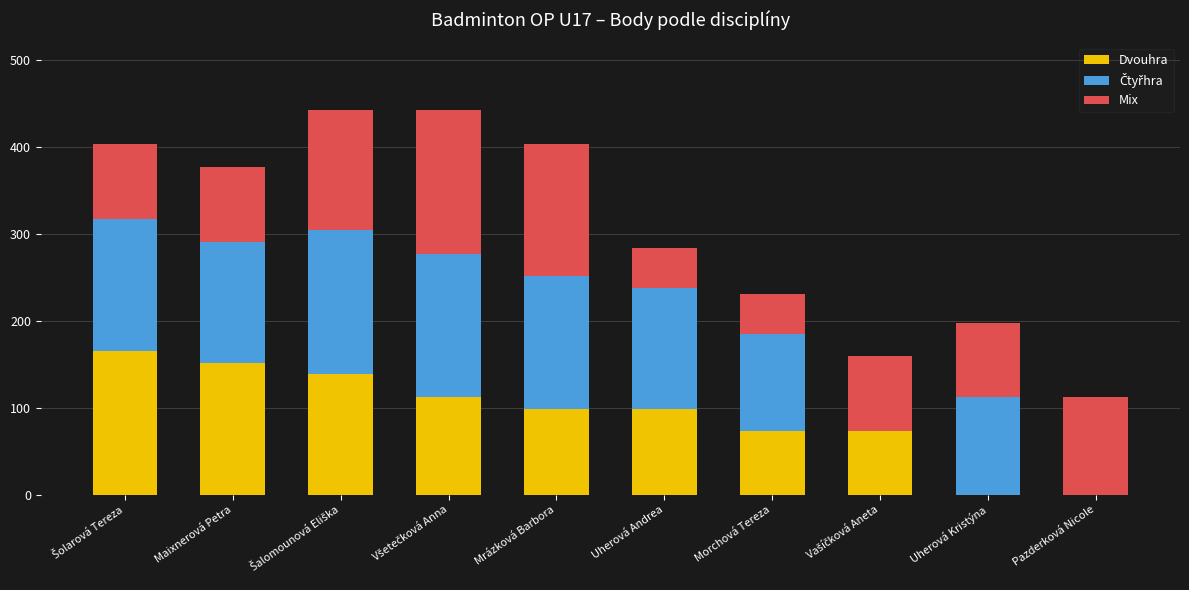

How many distinct data groups are displayed?

3